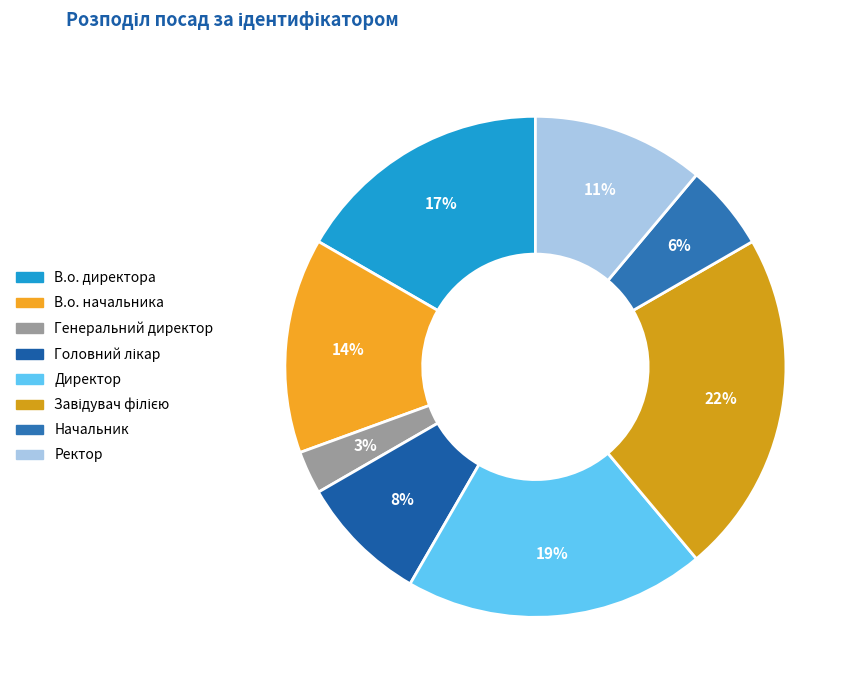

What is the total percentage of Начальник and Генеральний директор?

8.3%